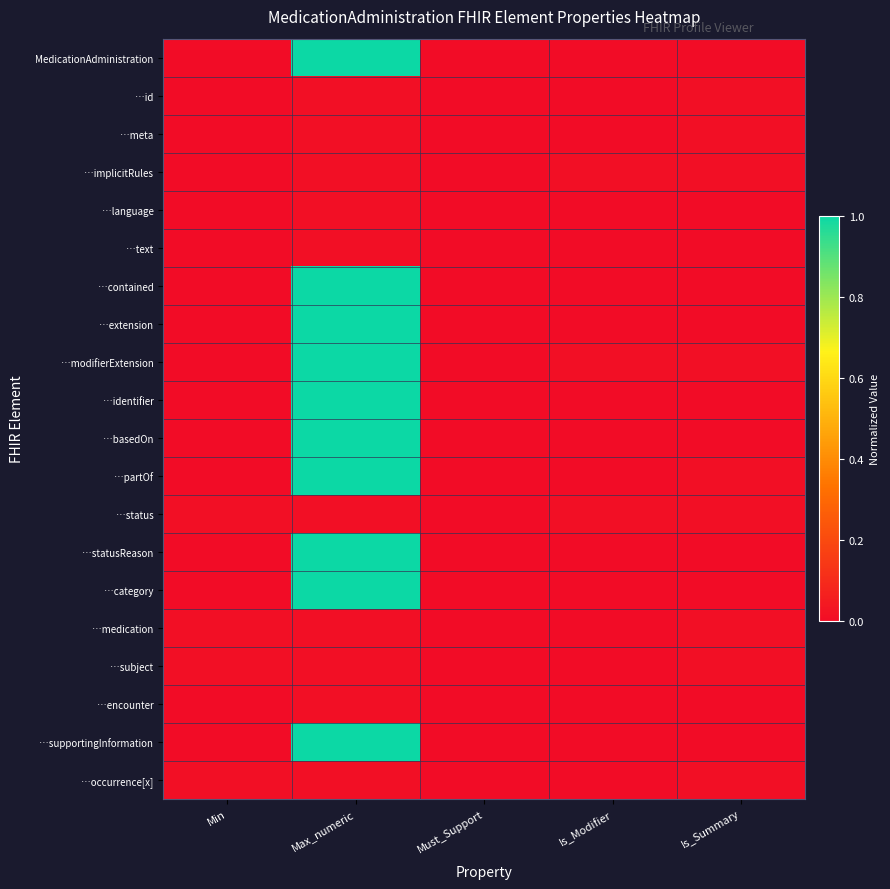

At which category does the chart reach its minimum across all series?

Min